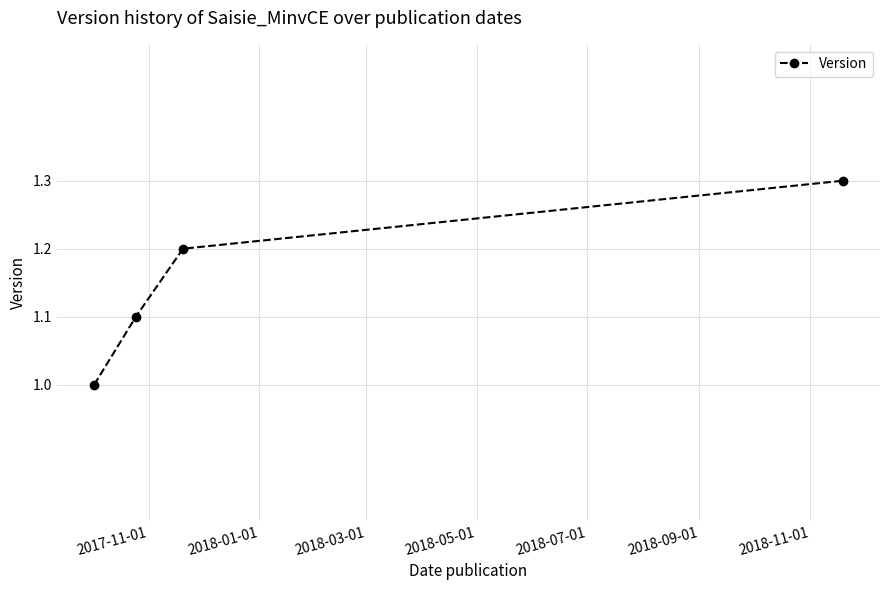

What is the value of the 2nd point from the left?

1.1